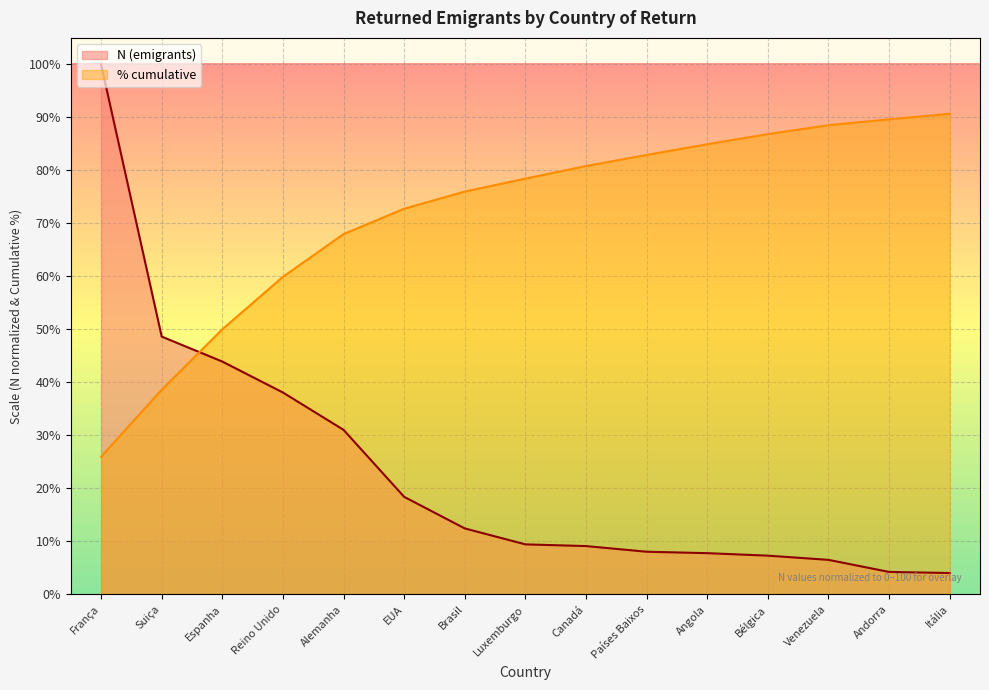

True or false: % cumulative has a value of 84.9 at Angola.

True